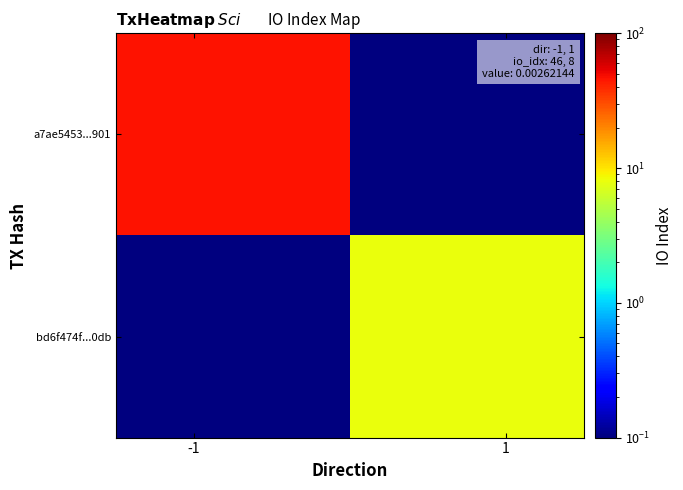

What is the greatest value displayed?

46.0